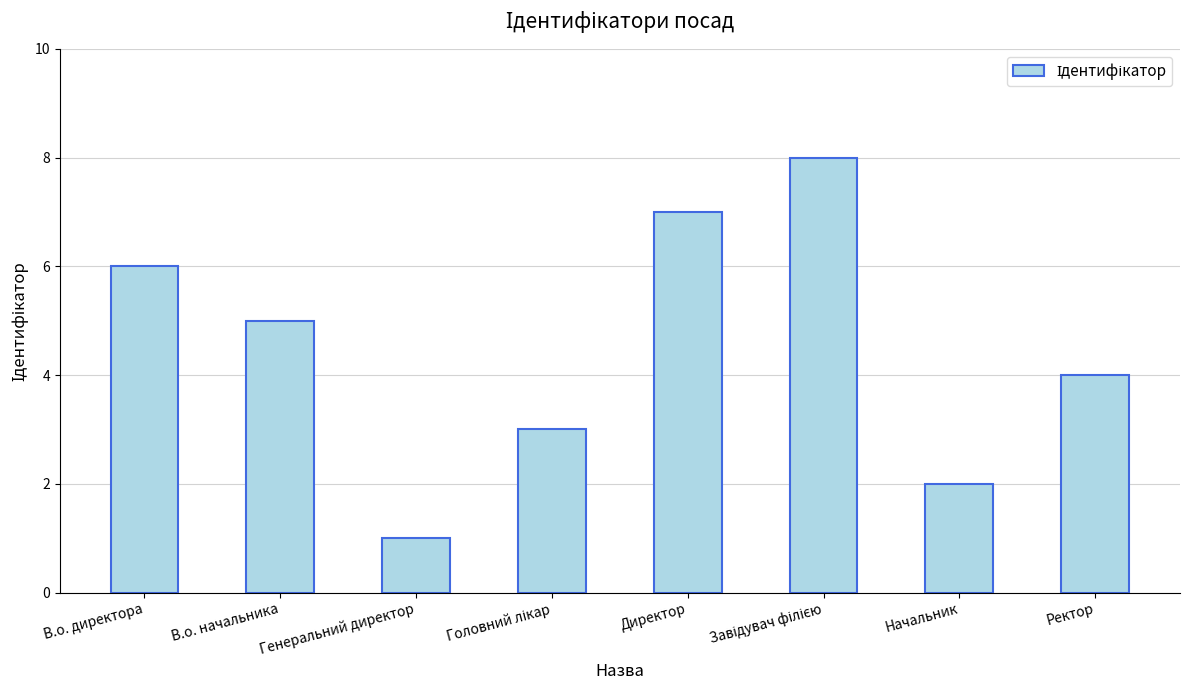

Reading left to right, extract all data points from this chart.

6	5	1	3	7	8	2	4